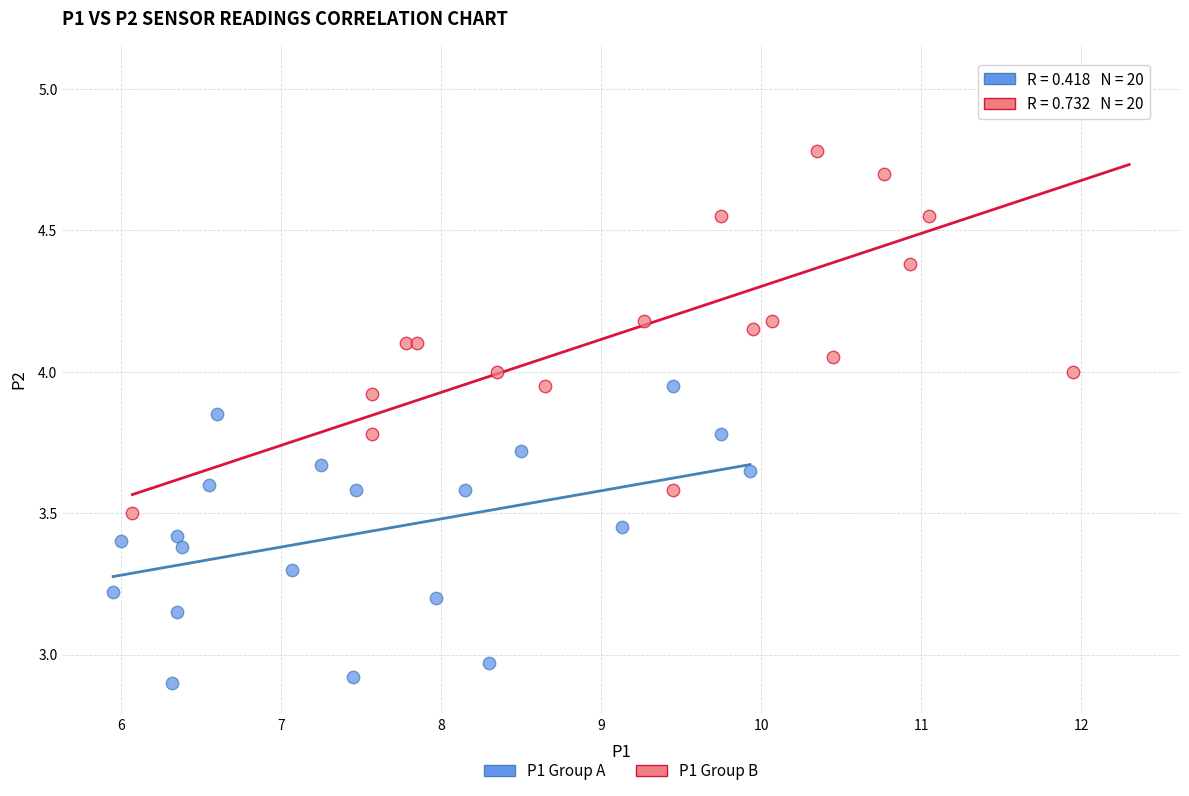

Which series reaches the minimum Y coordinate?

P1 Group A